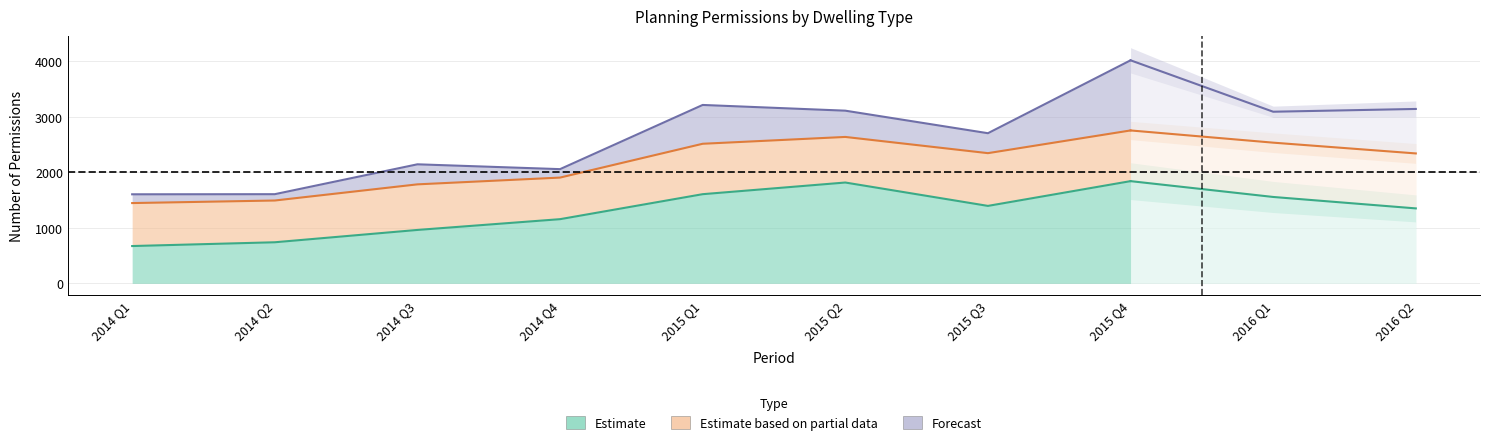

How many lines are shown in the chart?

3